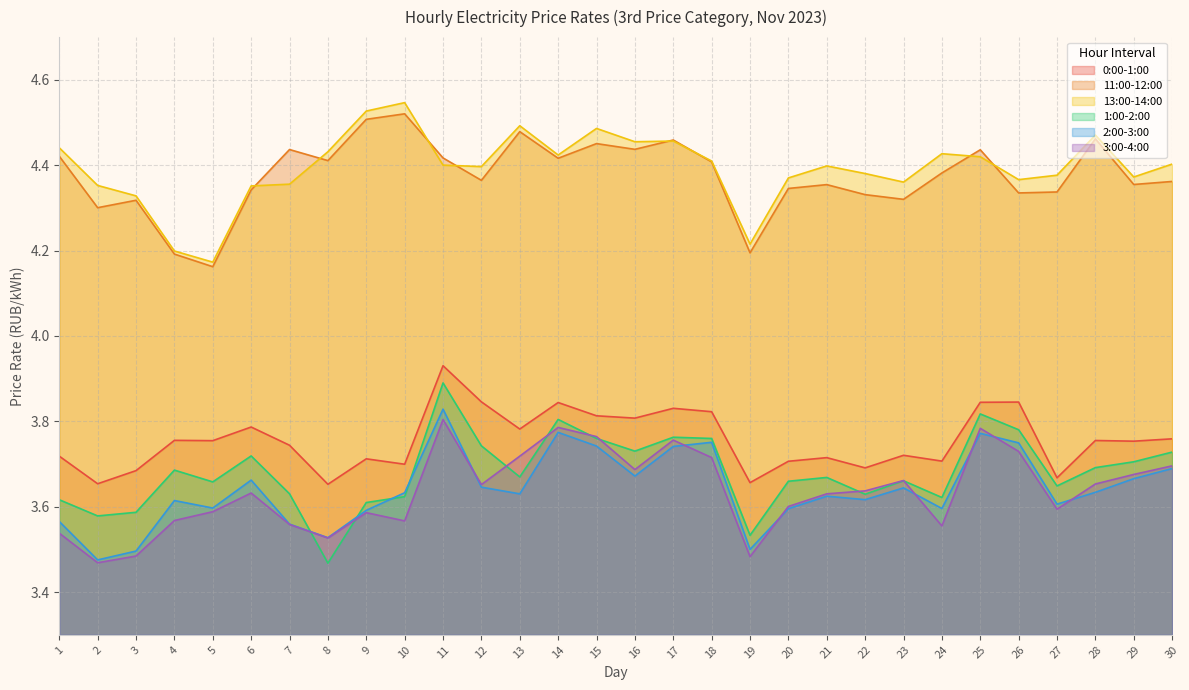

At which category is the sum across all series the highest?

11